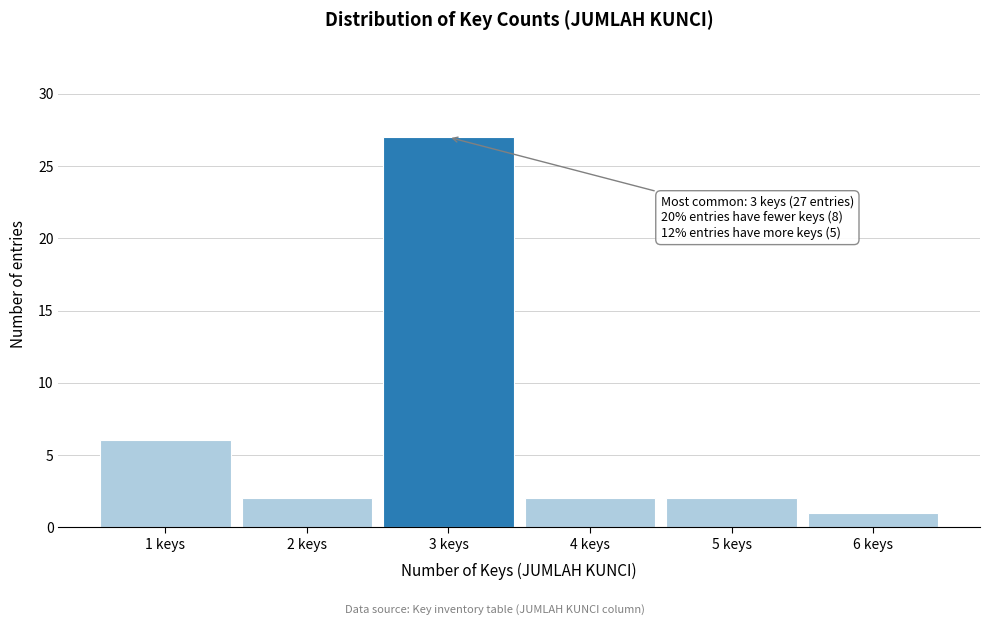

Over which range of the x-axis is the bar tallest?

2.5 to 3.5